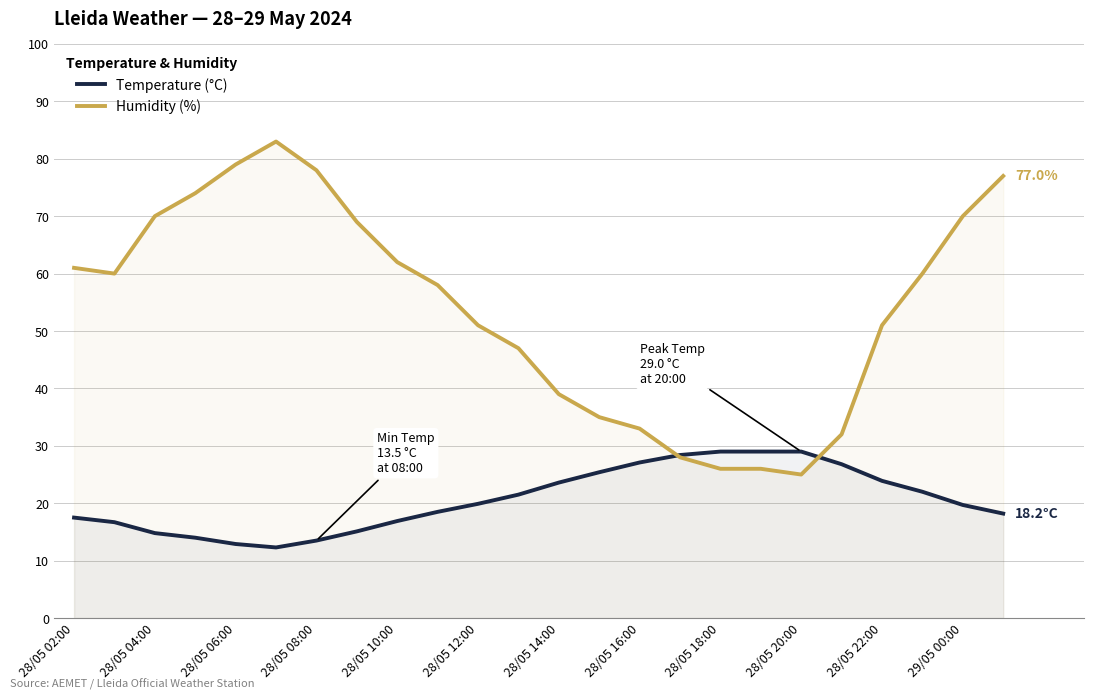

What is the total value across all series at 28/05 16:00?

60.1